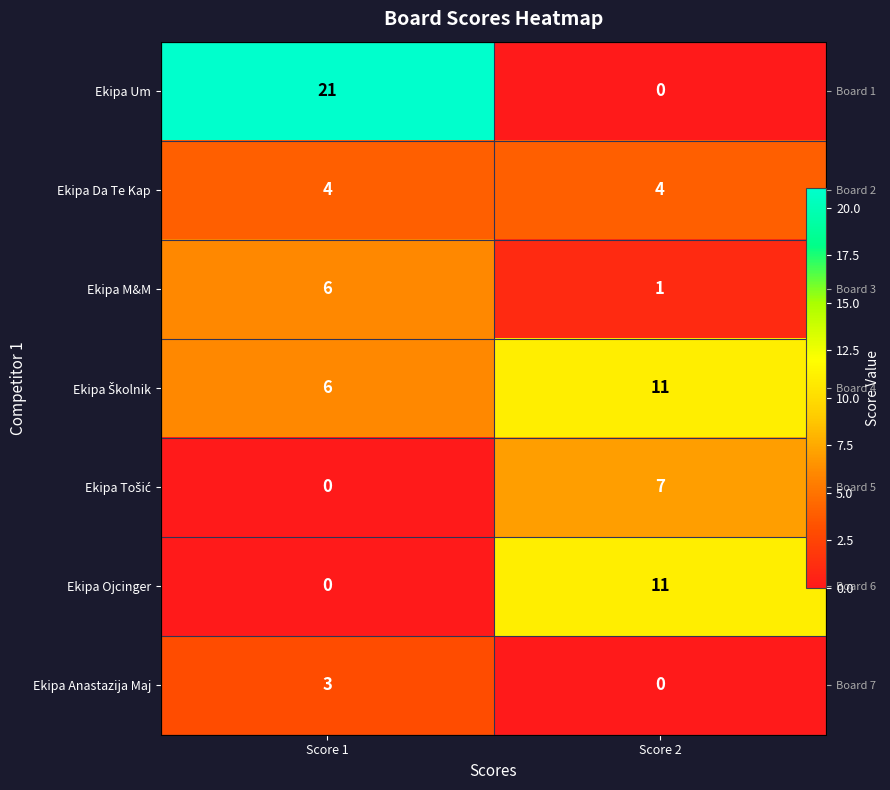

At which label is Ekipa Školnik closest to 8?

Score 1